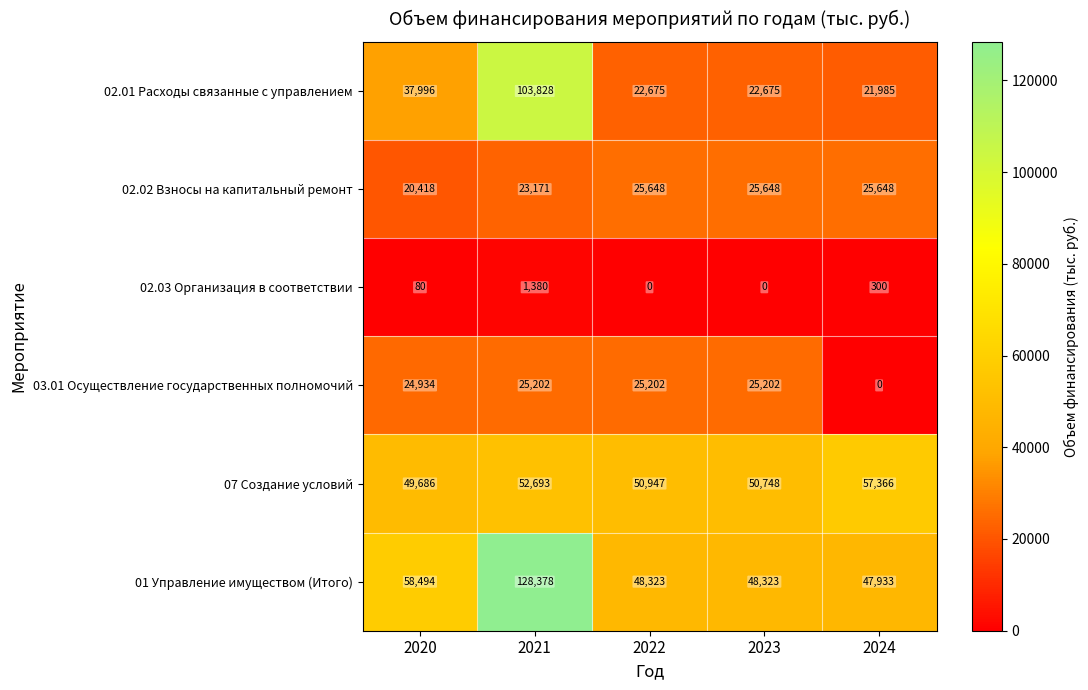

The value of 07 Создание условий at 2024 is 12279. True or false?

False